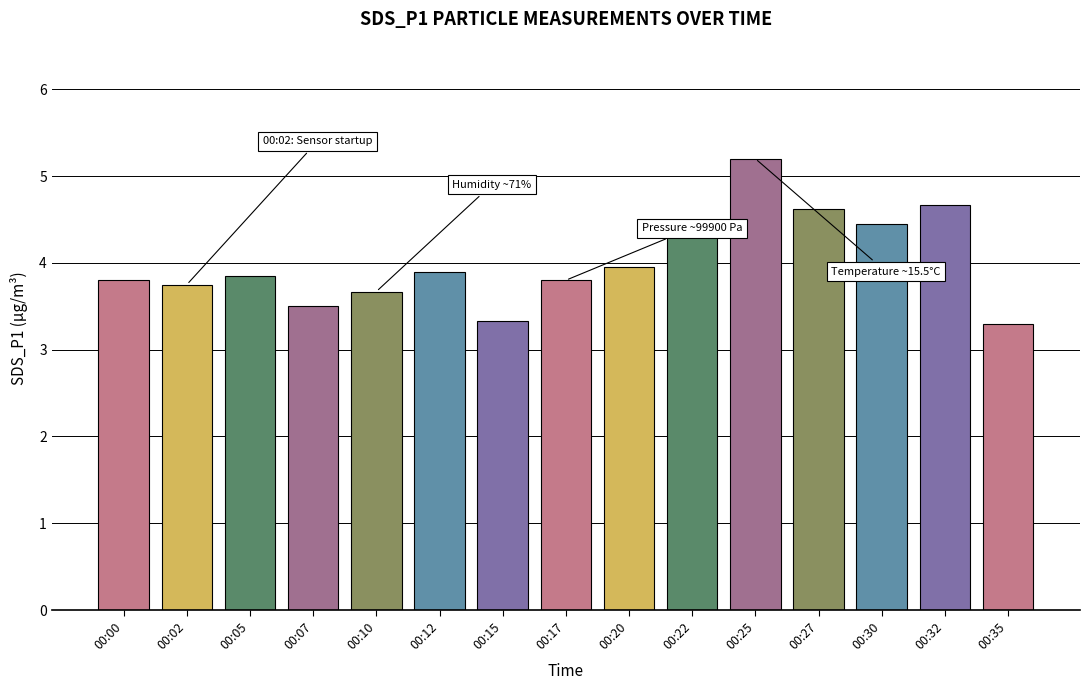

The value at 00:12 is 3.9. True or false?

True